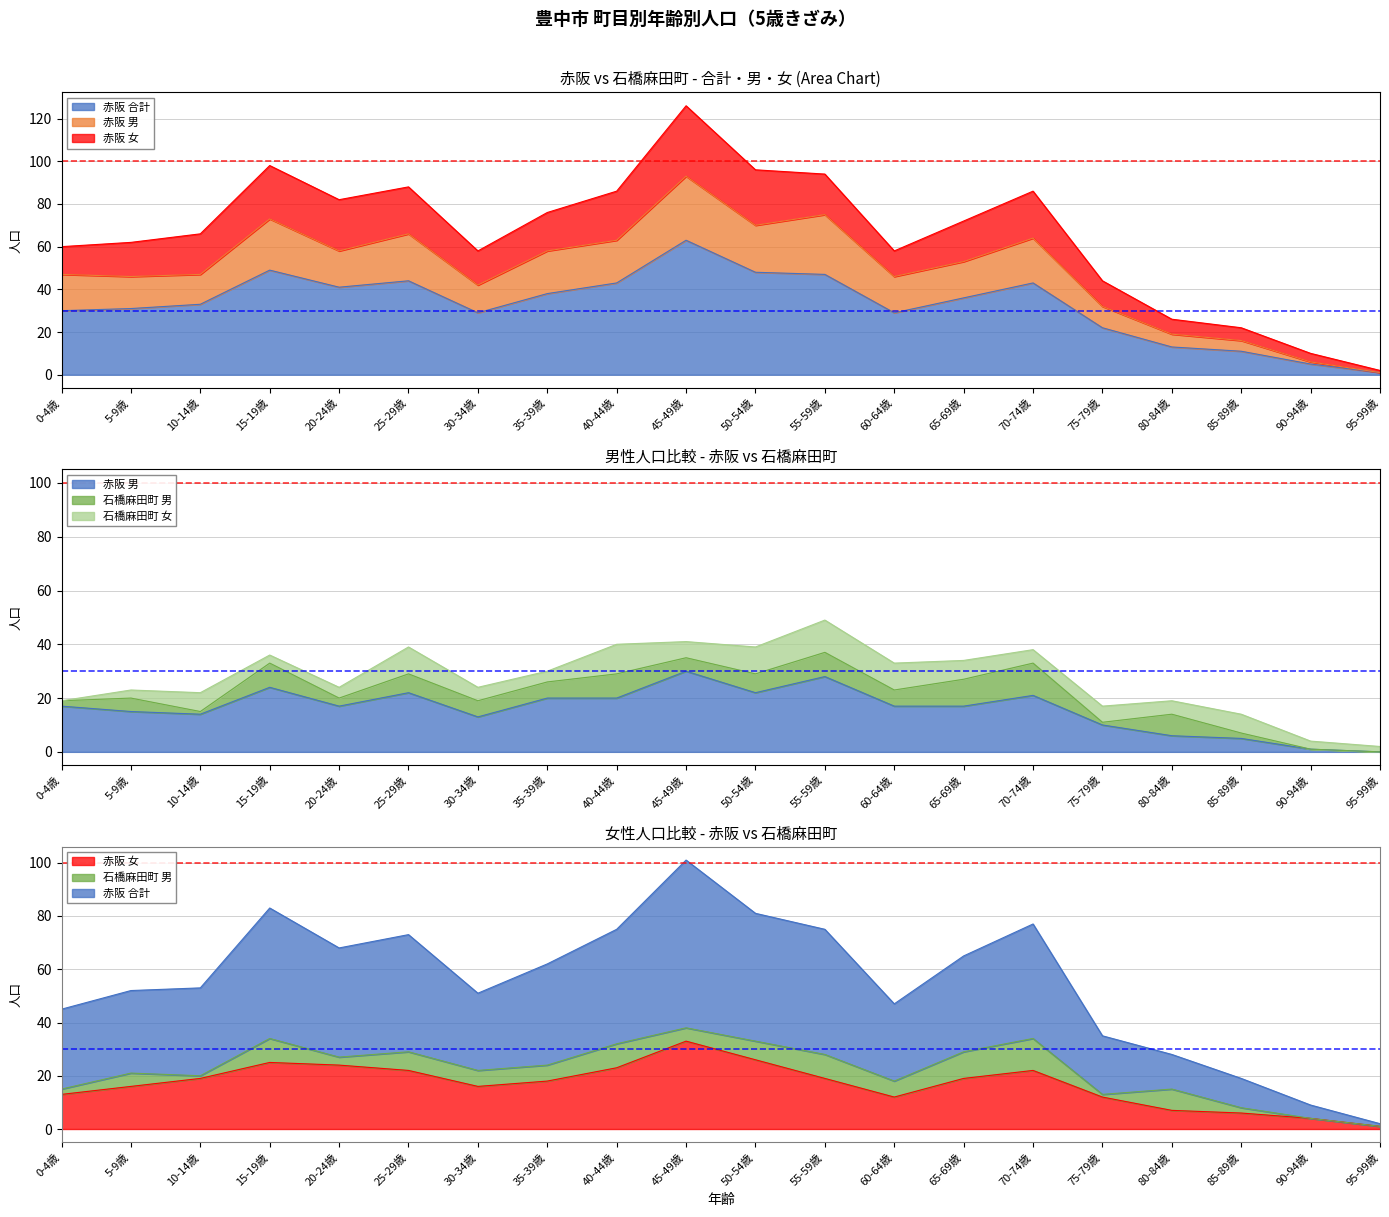

True or false: 赤阪 男 and 赤阪 合計 intersect in this chart.

False